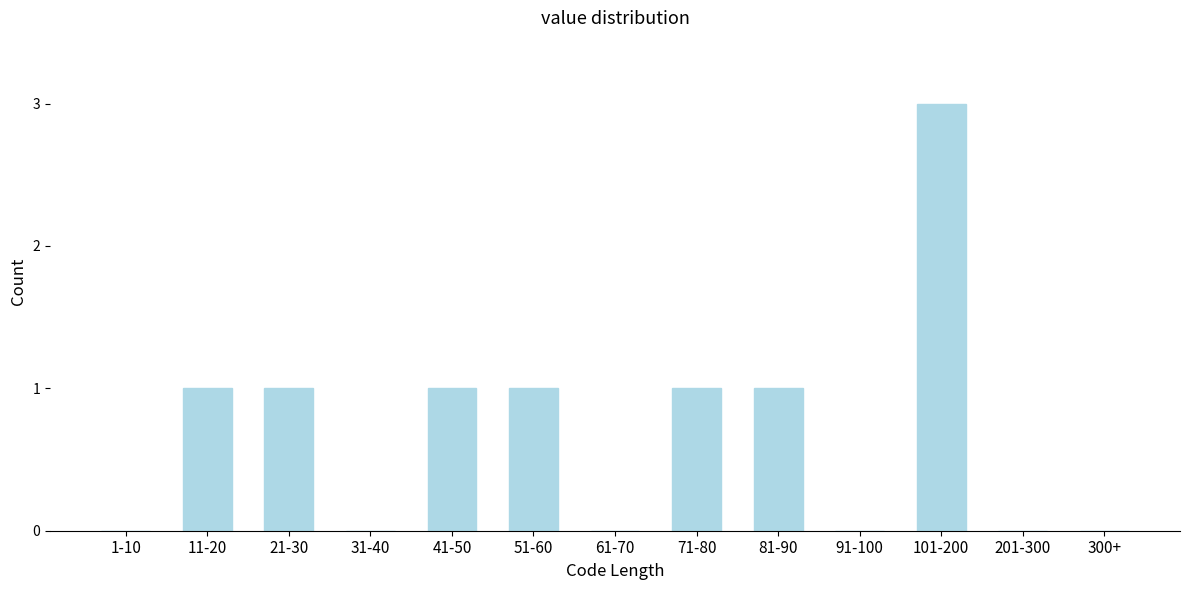

Reading left to right, list all the values displayed in this chart.

1-10=0	11-20=1	21-30=1	31-40=0	41-50=1	51-60=1	61-70=0	71-80=1	81-90=1	91-100=0	101-200=3	201-300=0	300+=0